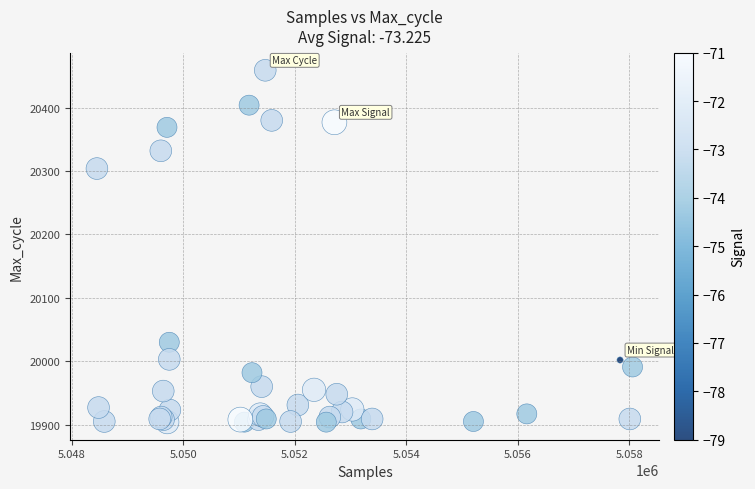

What Y value in the scatter plot is closest to 20181?

20304